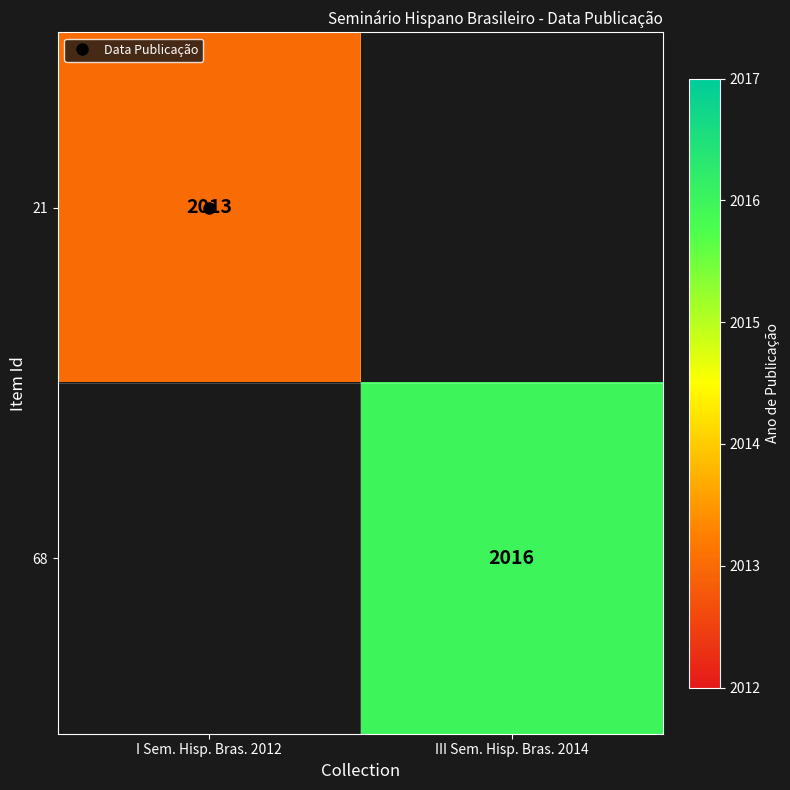

What is the lowest value of the 21 series?

2013.0